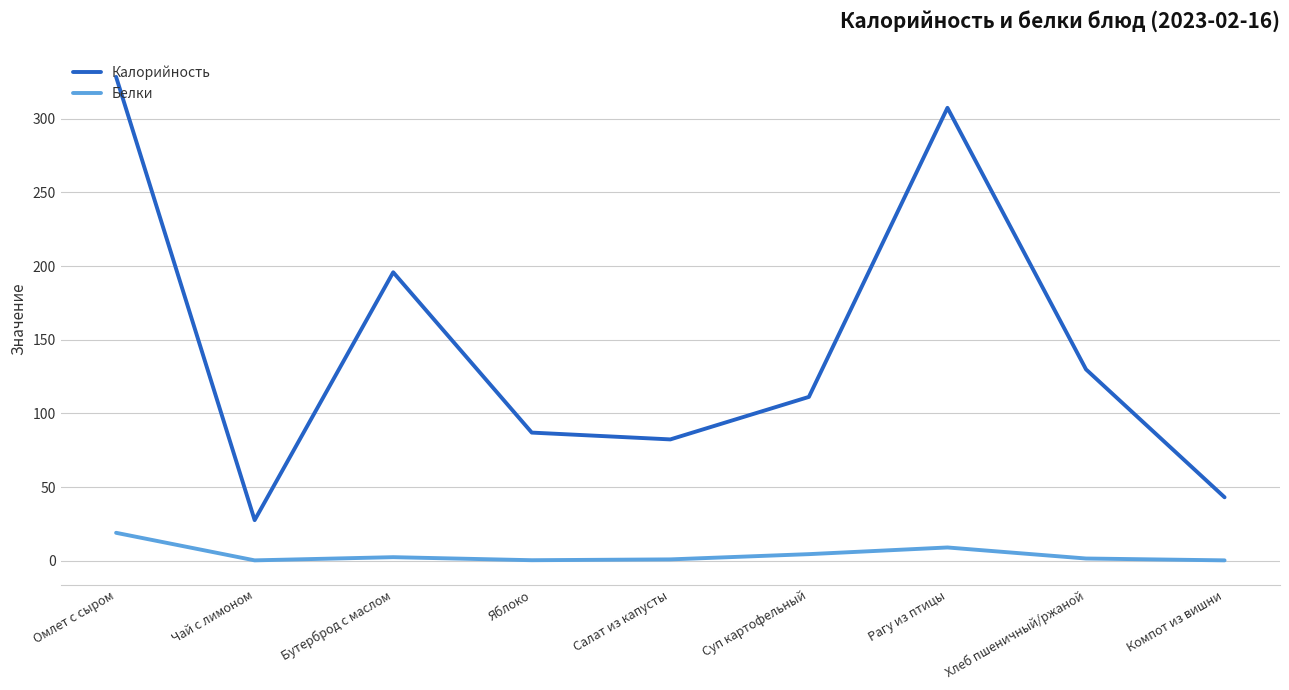

The value of Калорийность at Салат из капусты is 82.4. True or false?

True